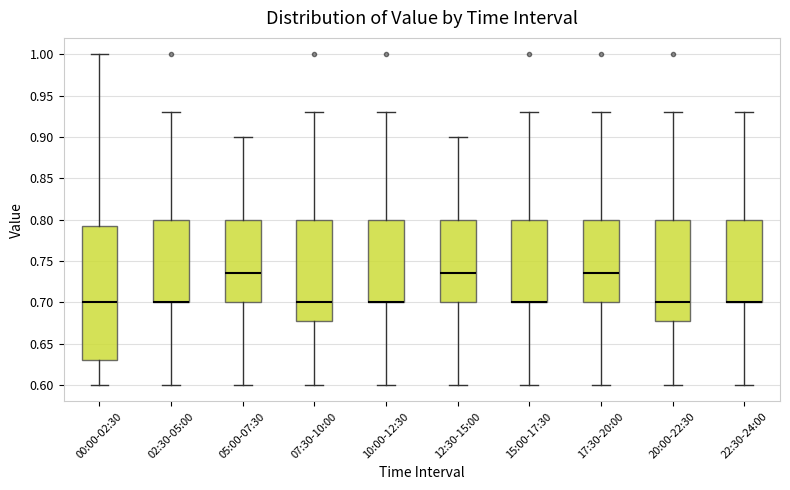

Which box is the tallest, from its lower edge to its upper edge?

00:00-02:30